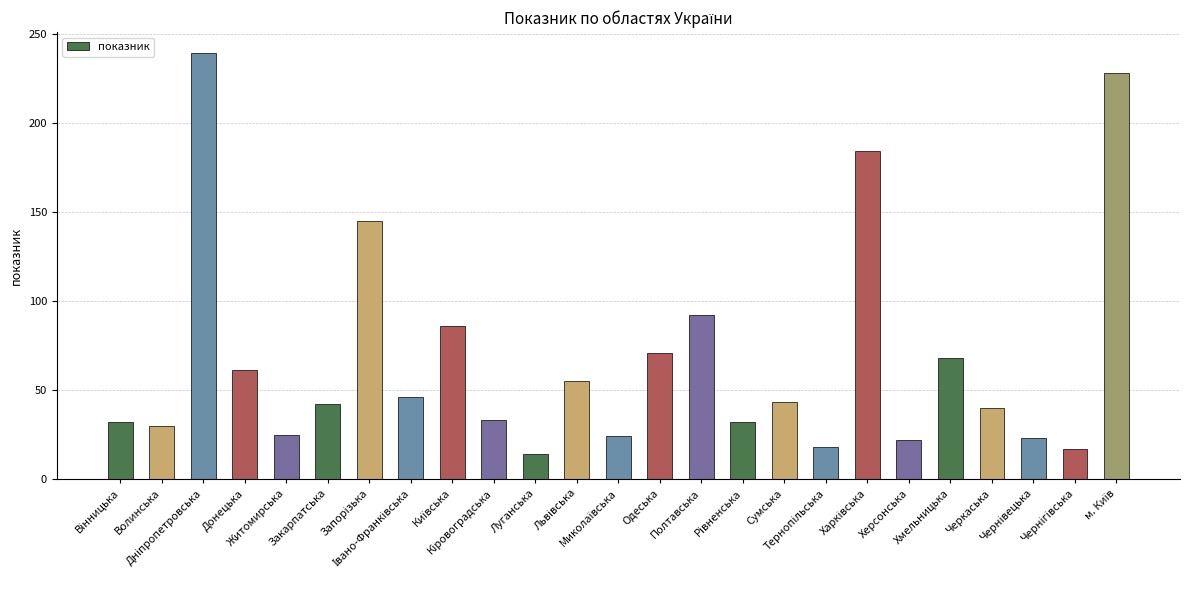

What is the smallest value displayed?

14